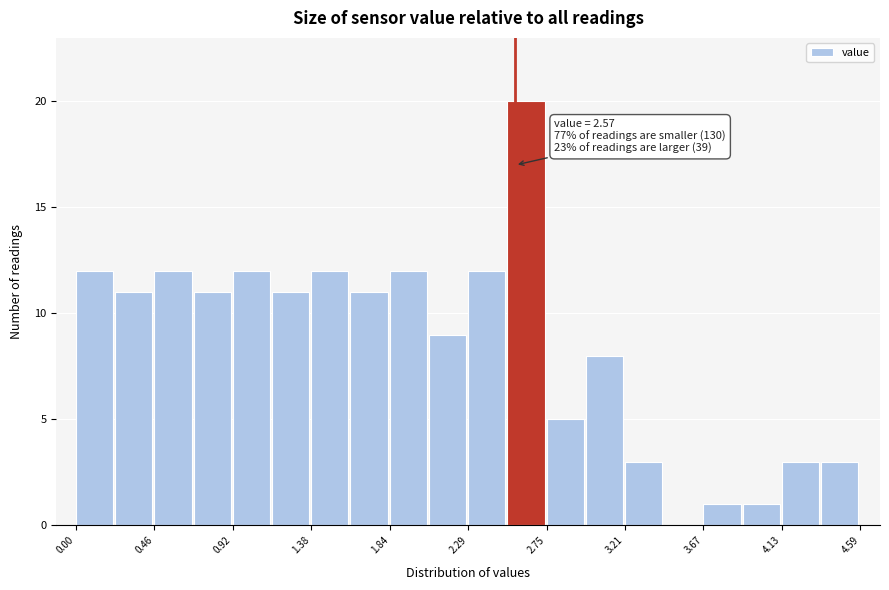

Over which range of the x-axis is the bar tallest?

2.50 to 2.75